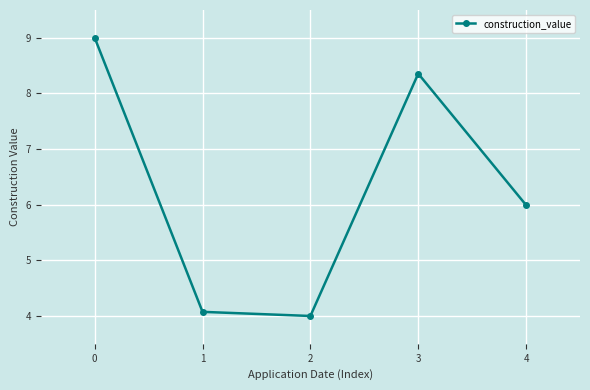

What is the difference between the values at 4 and 2?

2.0